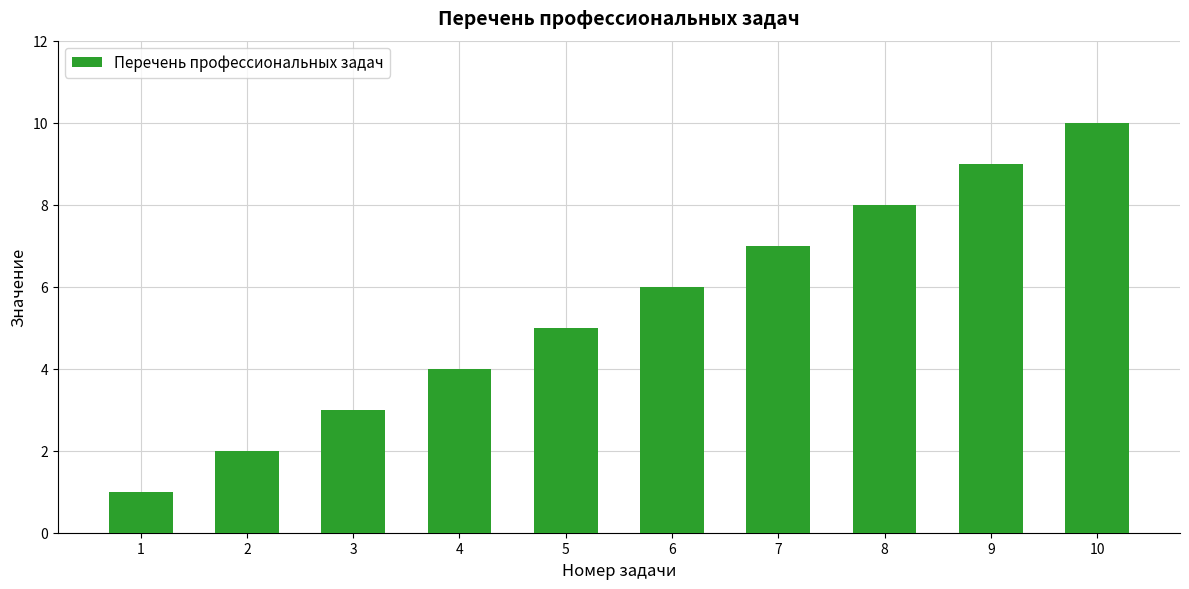

What is the greatest value displayed?

10